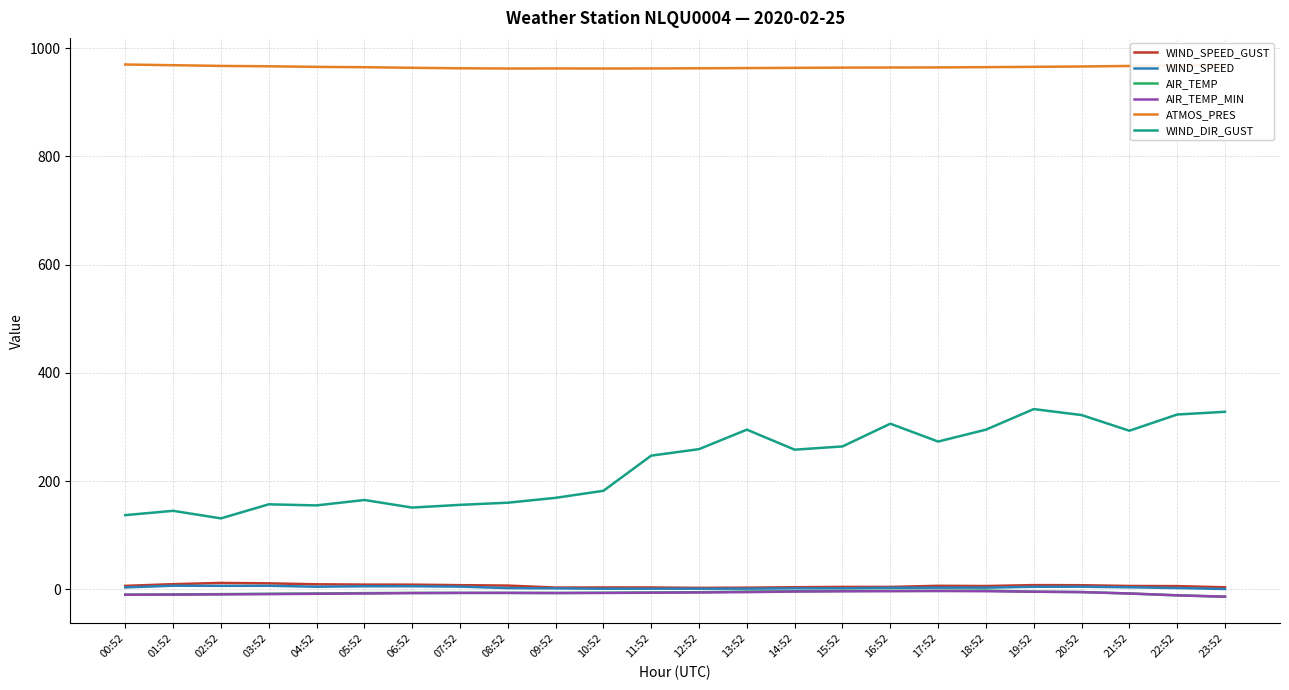

Is it true that WIND_DIR_GUST equals 169.0 at 09:52?

True